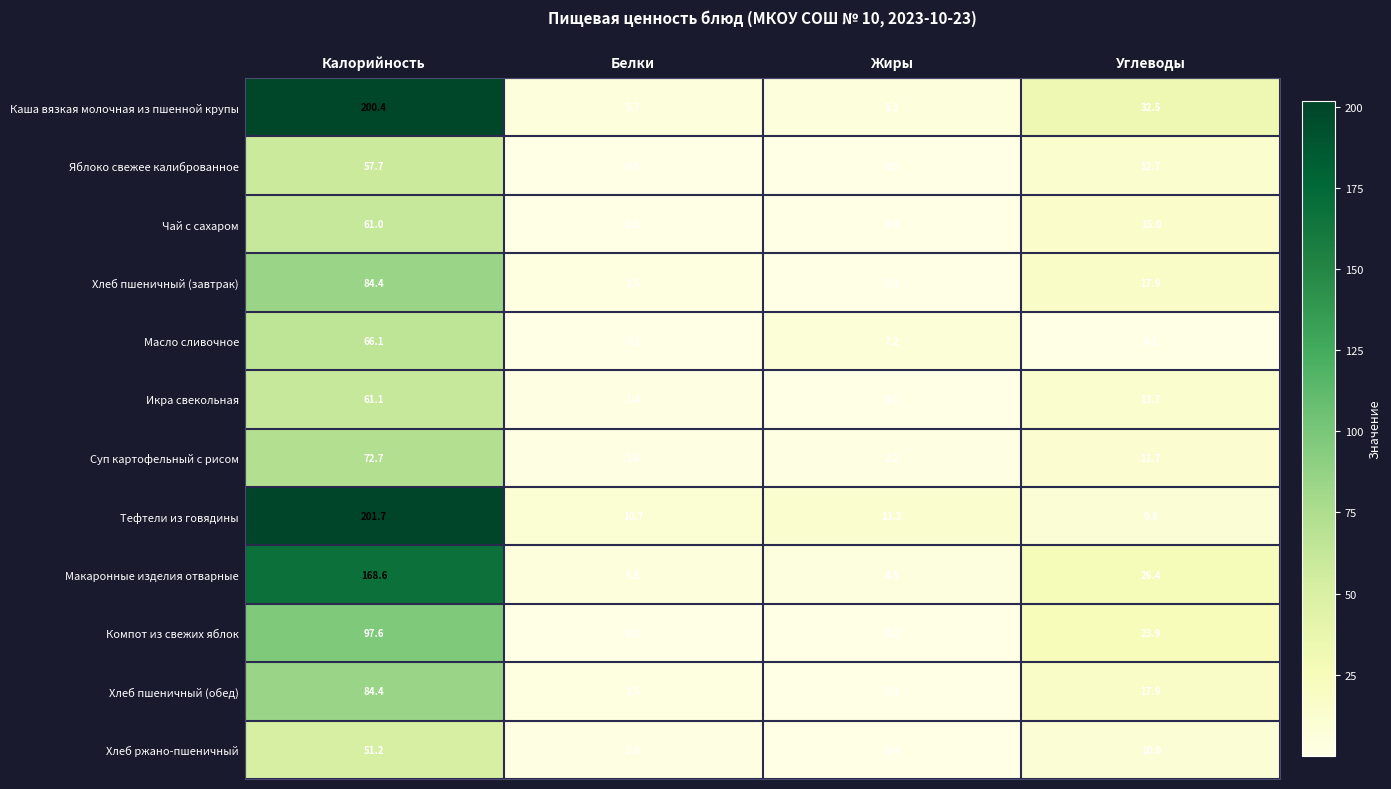

What is the difference between the highest and lowest values at Белки?

10.6